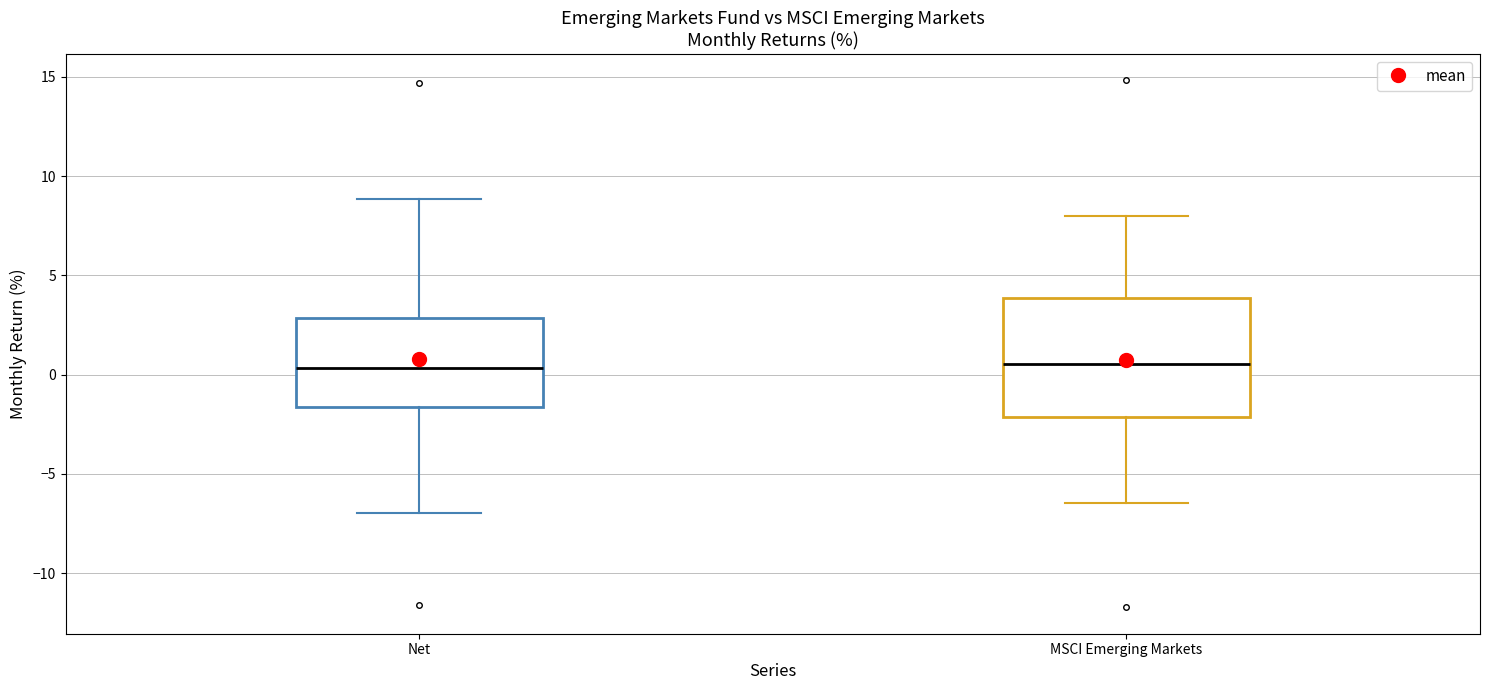

Reading left to right, read every box against the y-axis: the position of its median line, the range the box covers, and the ends of its whiskers. The values are not printed on the chart, so give them approximately, as read against the axis.

Net: median 0.5, box -1.5 to 3.0, whiskers -7.0 to 9.0
MSCI Emerging Markets: median 0.5, box -2.0 to 4.0, whiskers -6.5 to 8.0